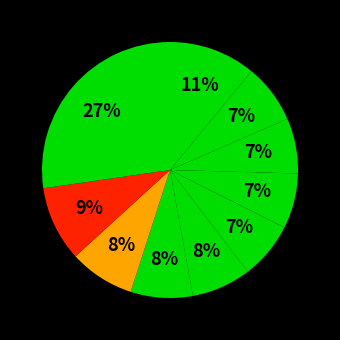

How many segments does this pie chart have?

10